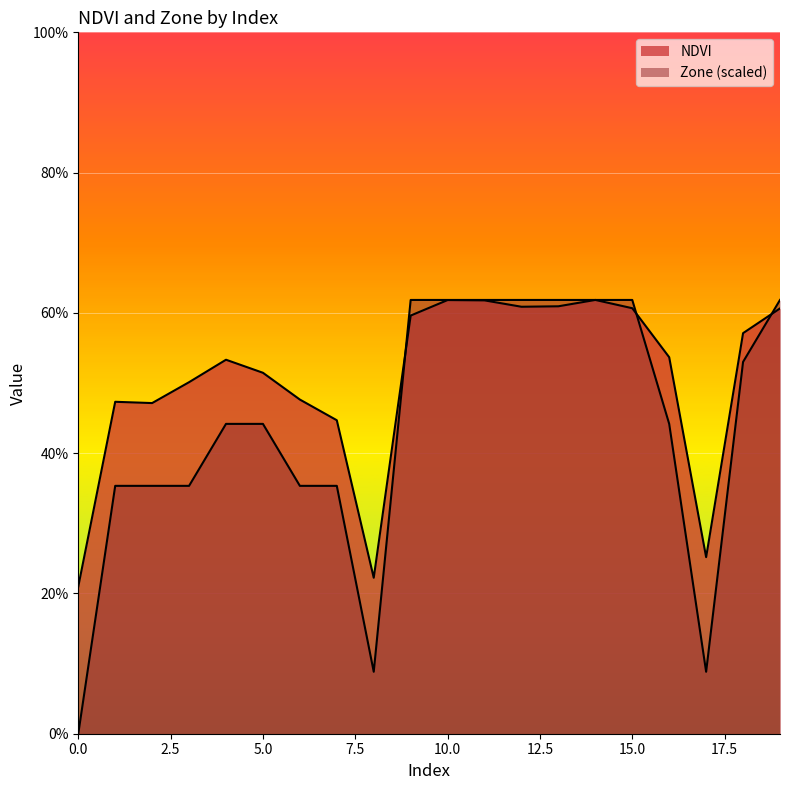

Is it true that Zone equals 1.0 at 15?

False